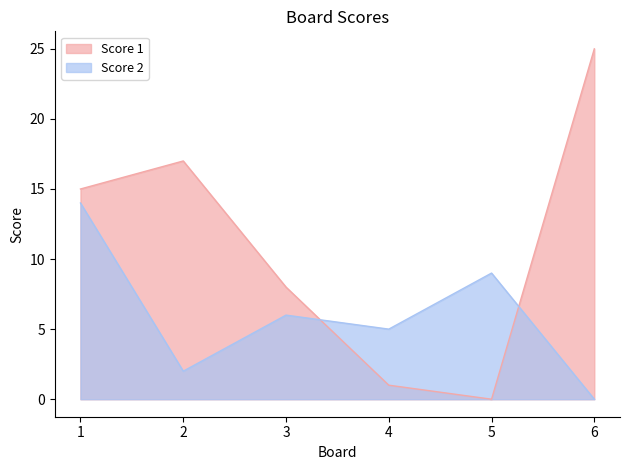

True or false: Score 2 and Score 1 intersect in this chart.

True